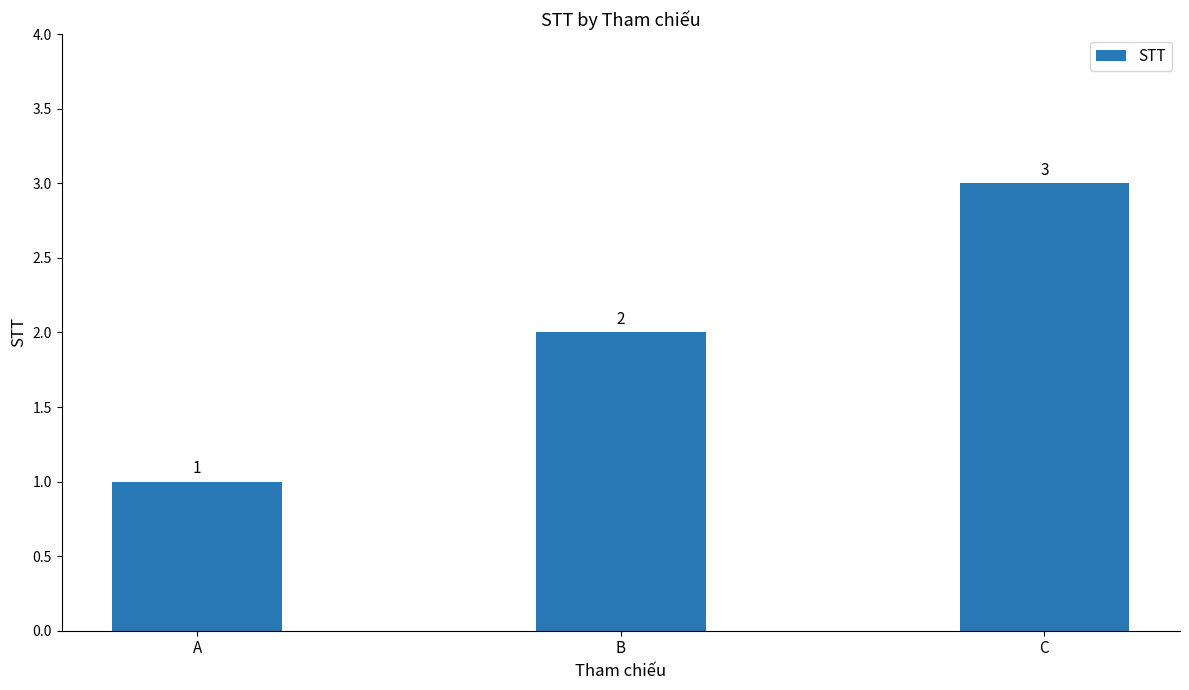

What is the sum of the values at A and C?

4